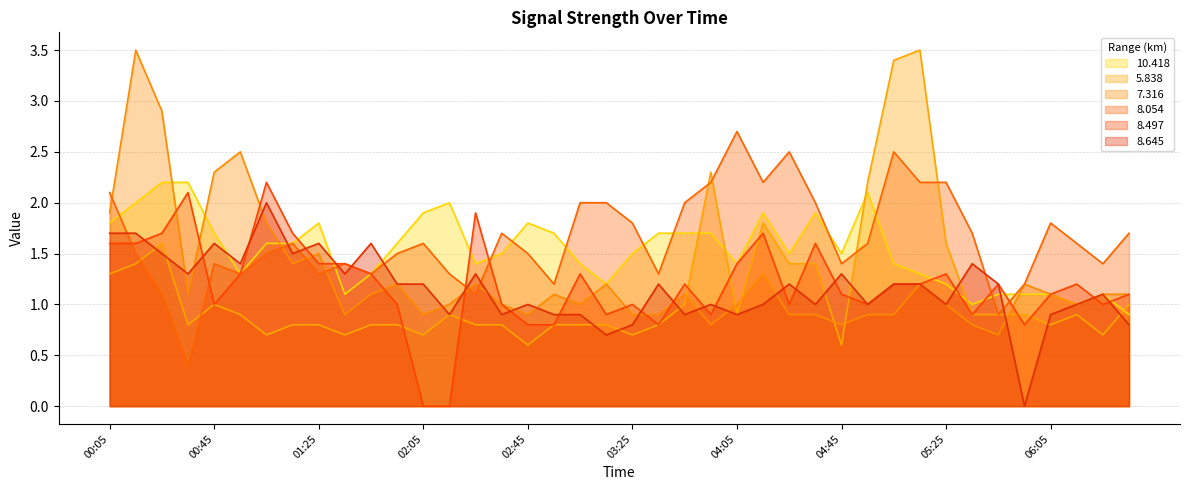

How many data points in 8.497 are above 1?

24